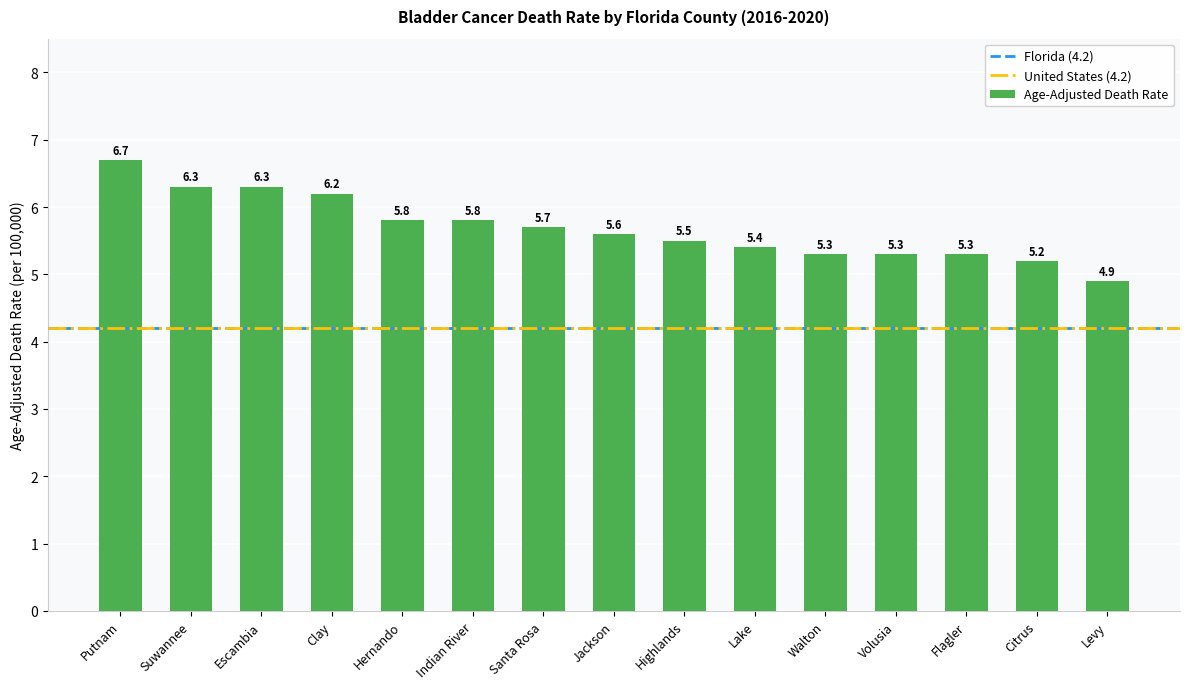

What is the change in value from Santa Rosa to Jackson?

-0.1